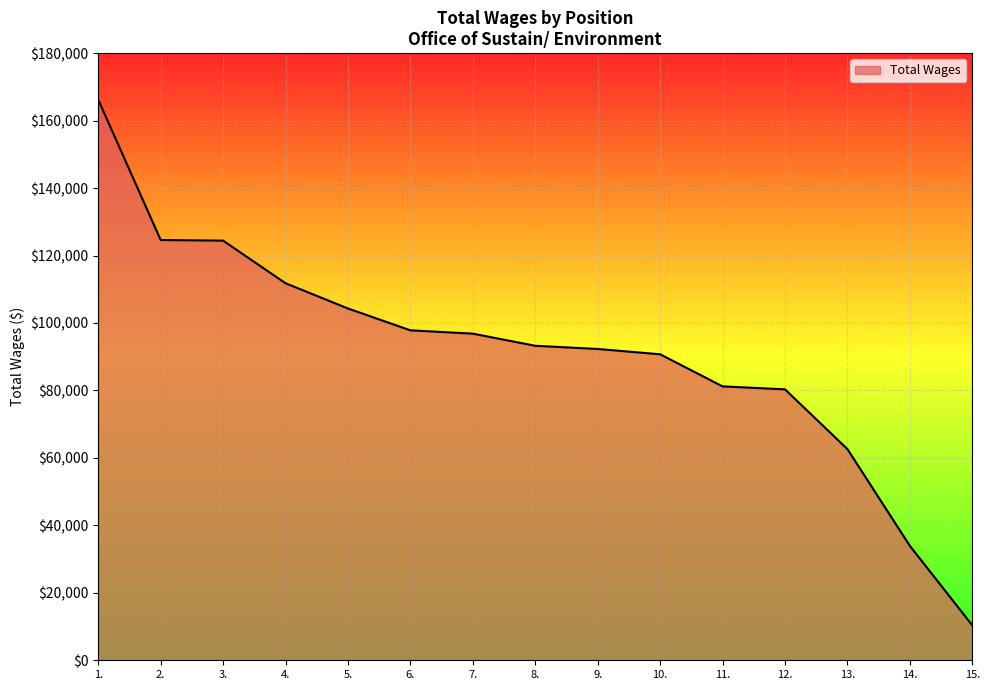

Is it true that the value at 10. is 31951?

False